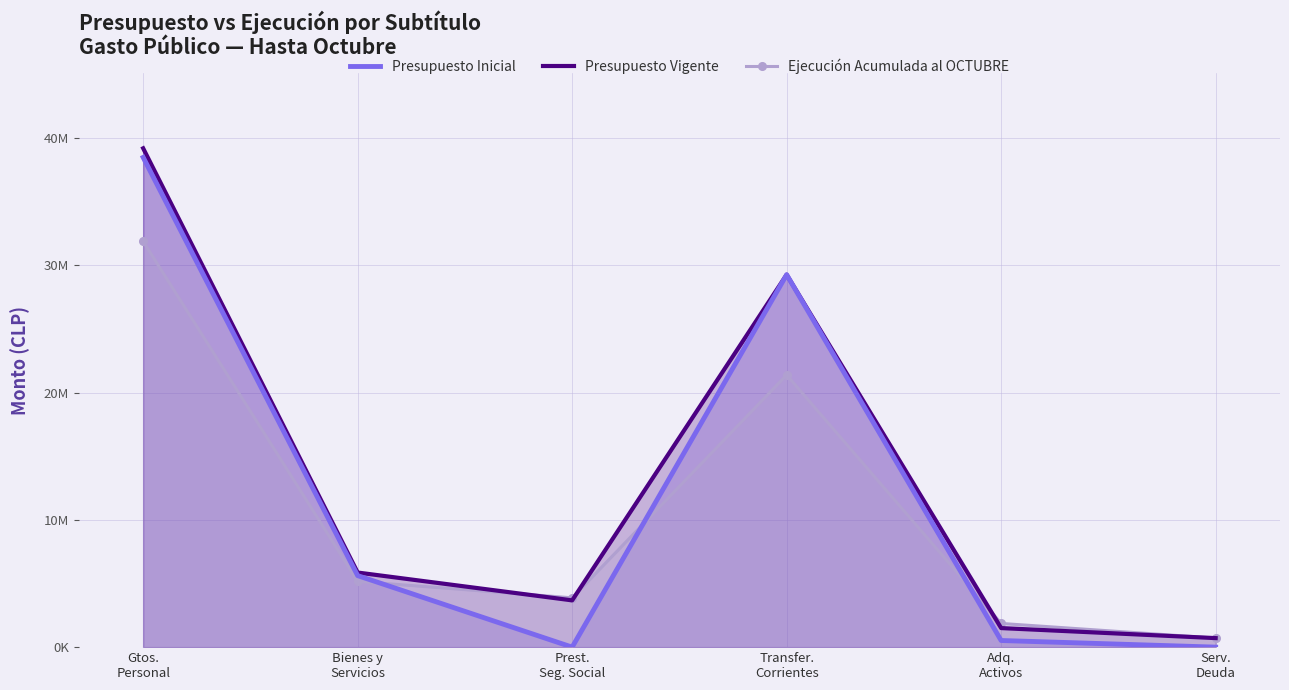

What position from the right is Prest.
Seg. Social?

4